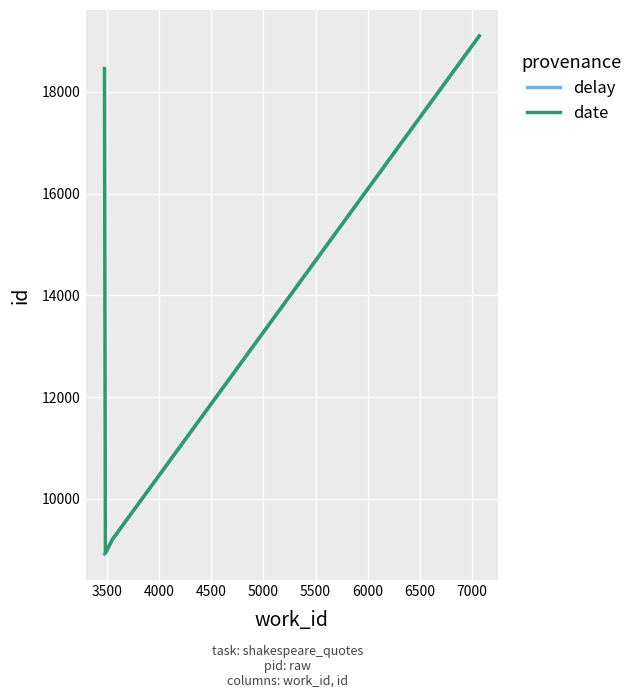

In date, how many points are lower than both neighbors (excluding endpoints)?

1